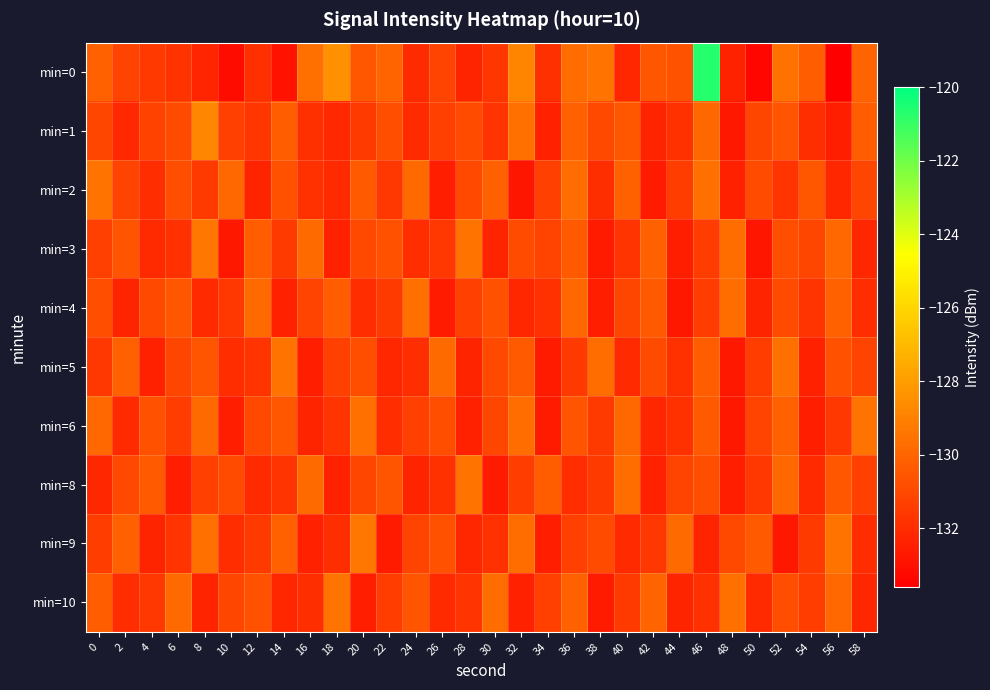

How many categories are shown in the chart?

30